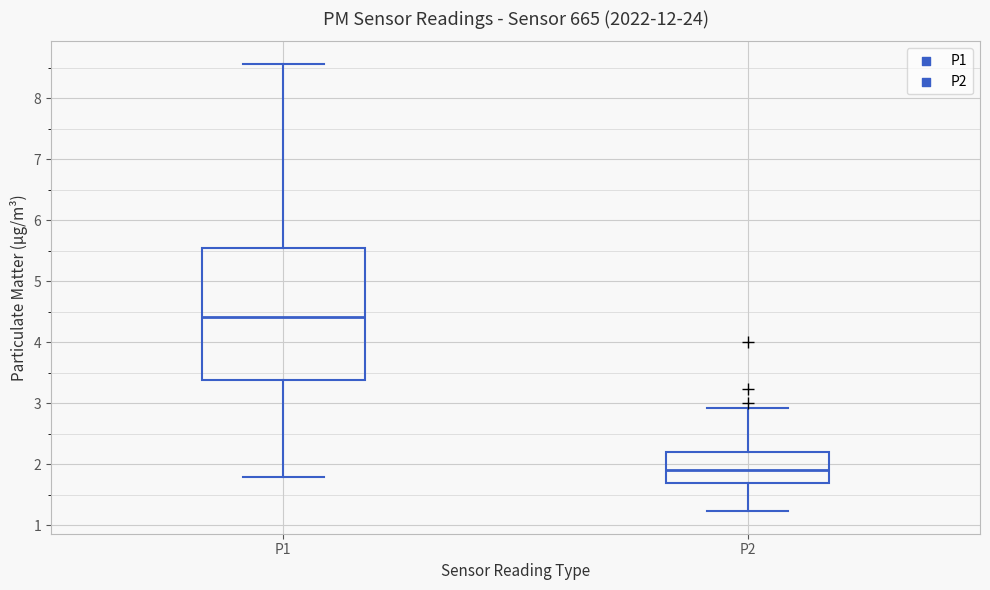

Which box is the tallest, from its lower edge to its upper edge?

P1